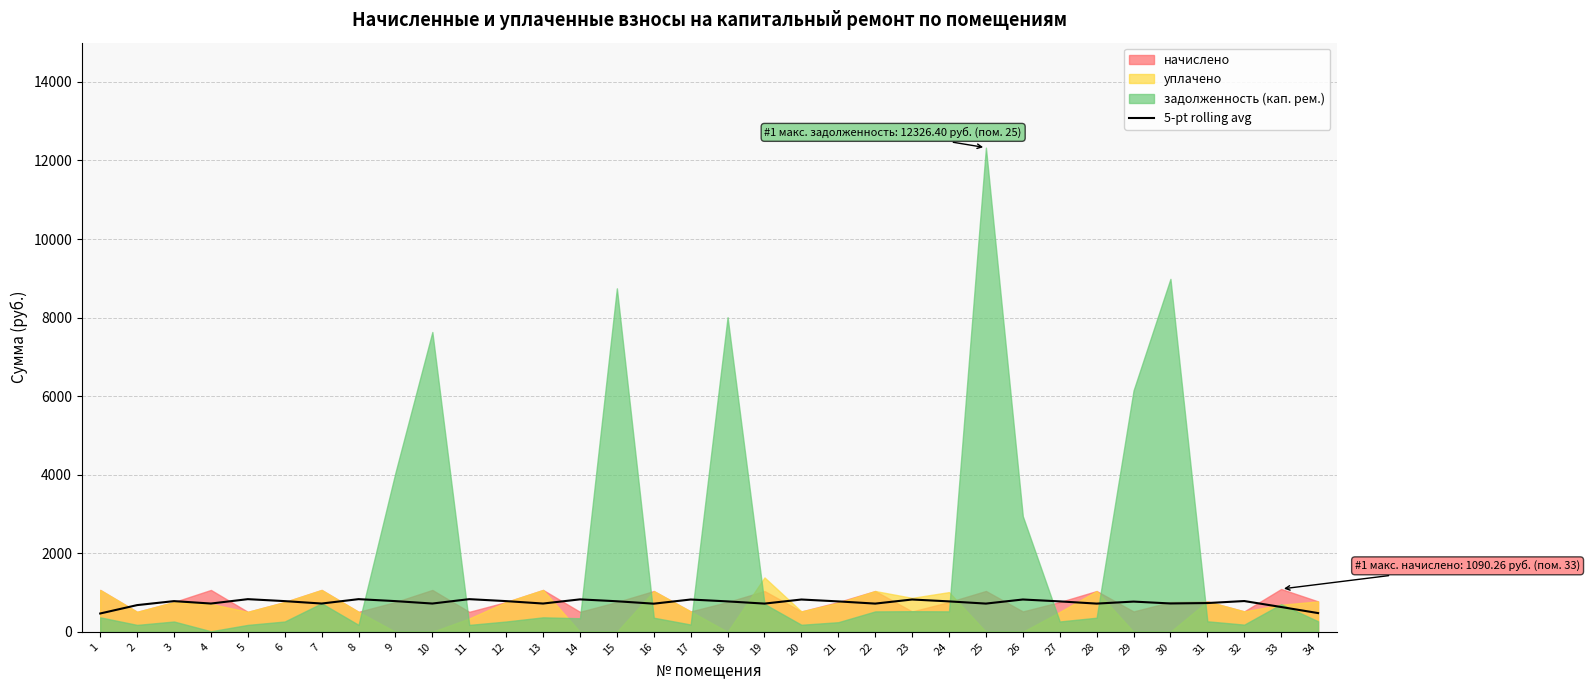

What is the minimum value for 5-pt rolling avg?

466.6